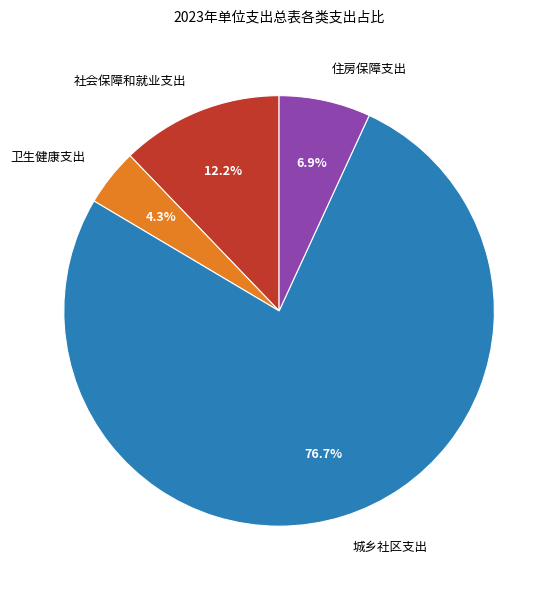

What is the ratio of the value at 社会保障和就业支出 to the value at 卫生健康支出?

2.8